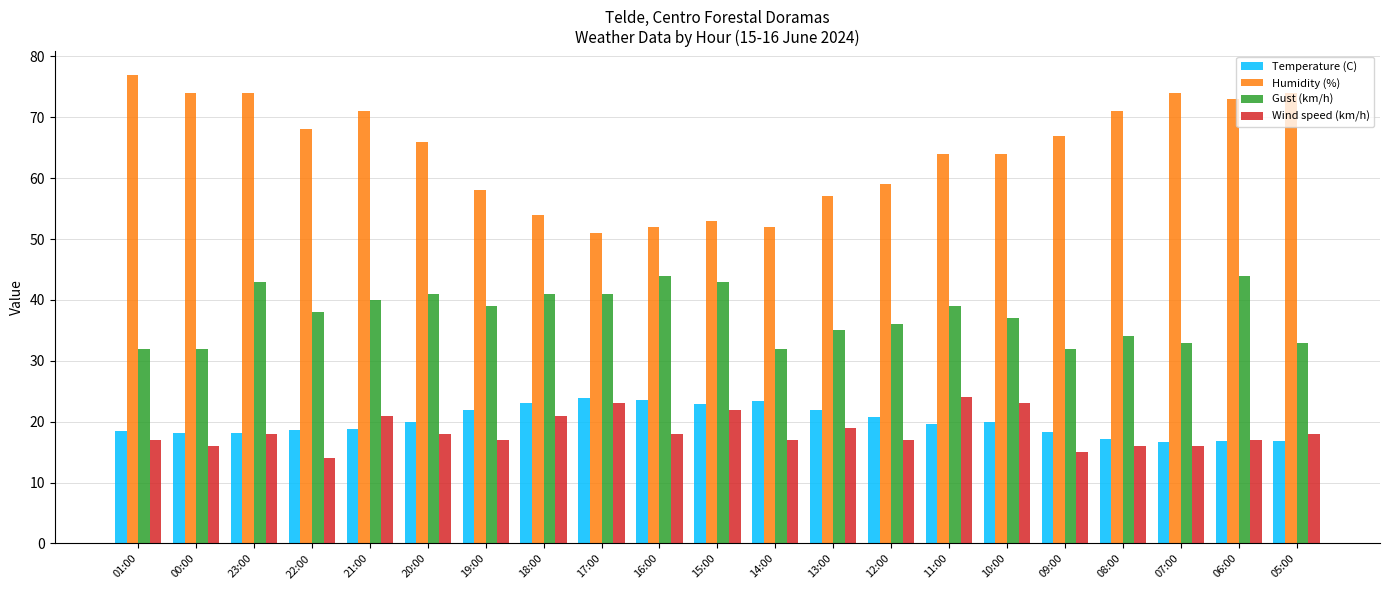

Which series changed the most between 23:00 and 08:00?

Gust (km/h)